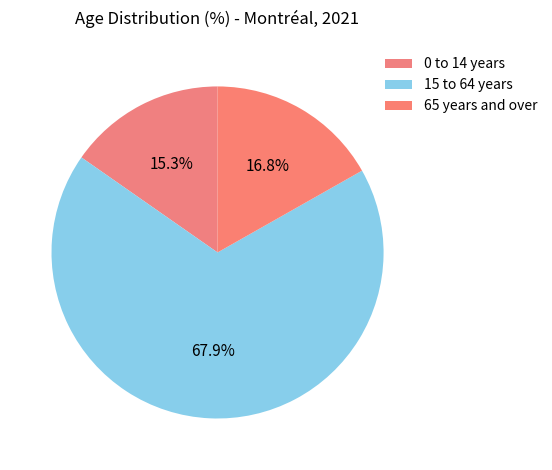

What portion of the pie excludes 65 years and over?

83.2%